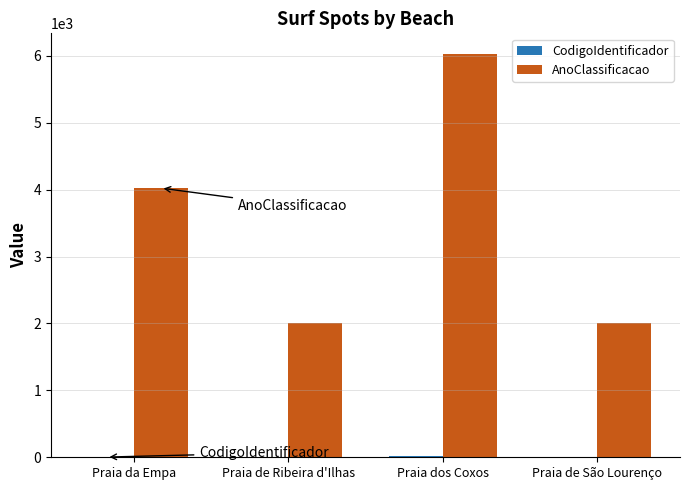

What is the greatest value displayed?

6033